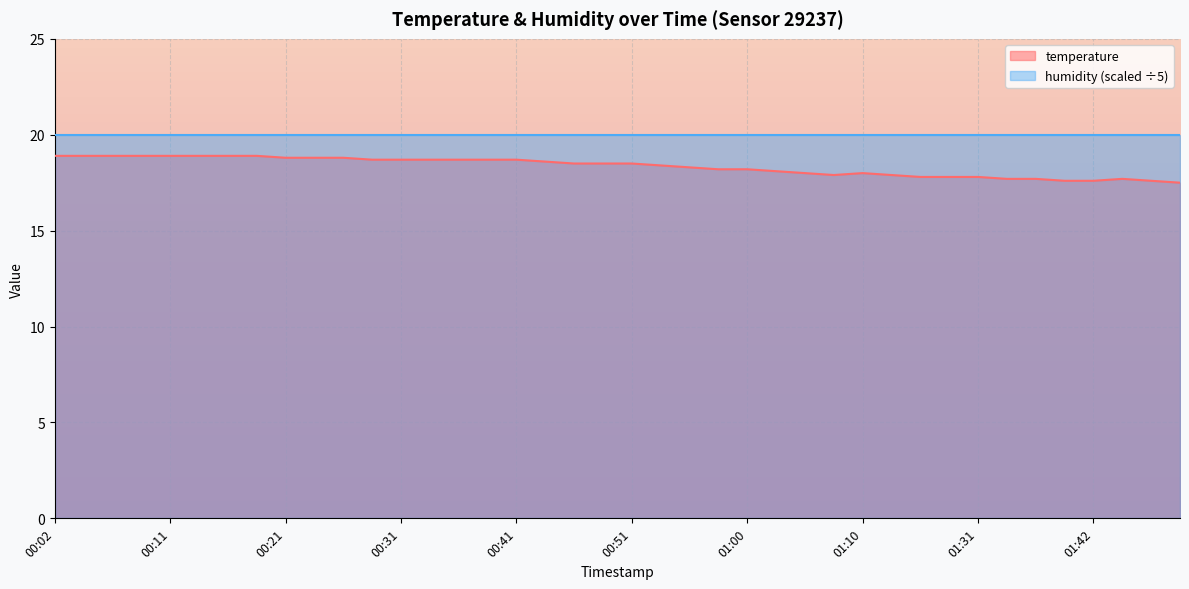

Which label corresponds to the smallest value in the chart?

01:52